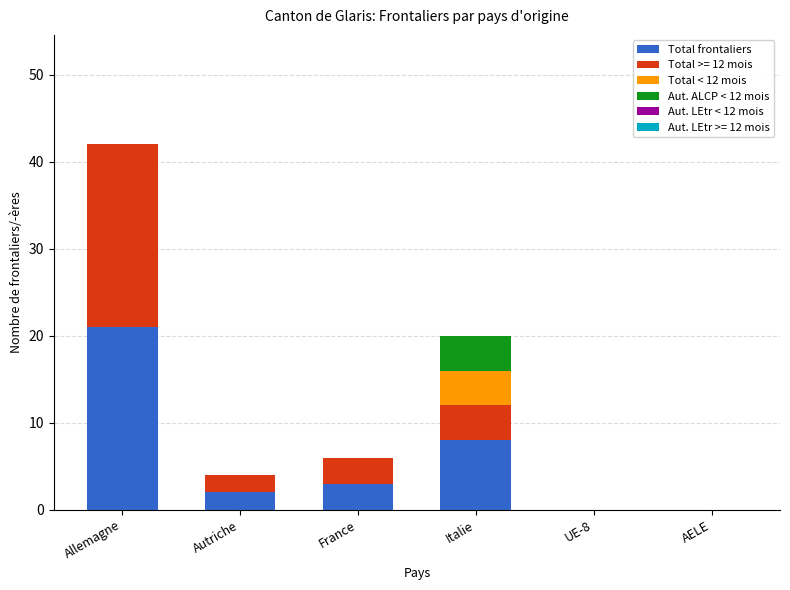

At which label does Total frontaliers reach its peak?

Allemagne